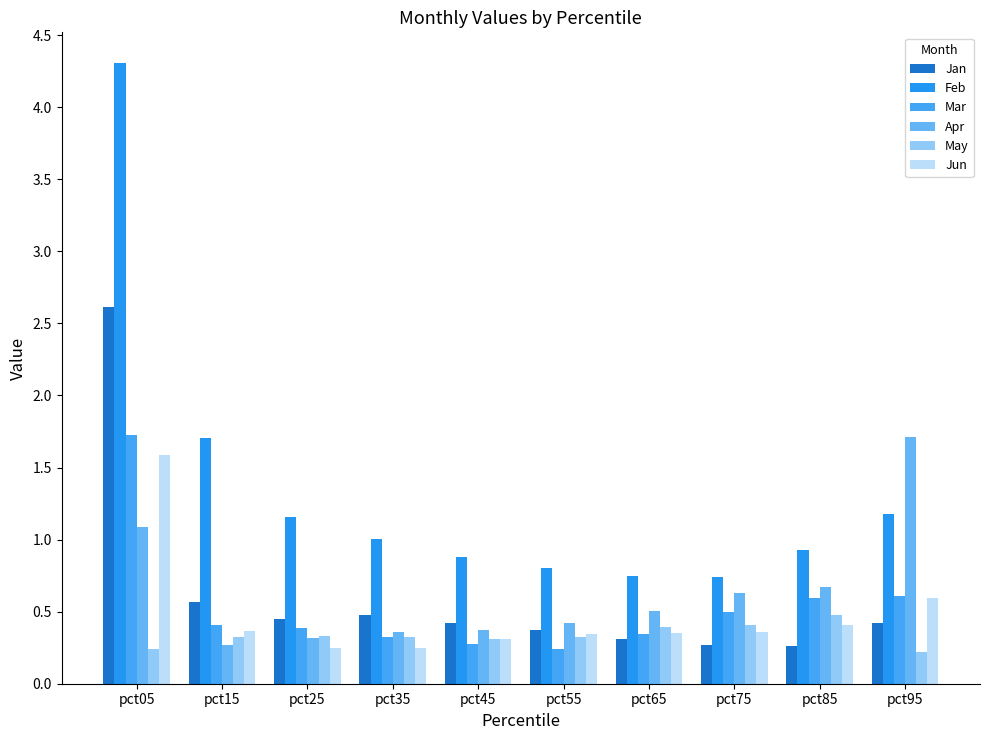

What is the spread (max minus min) of values at pct95?

1.5